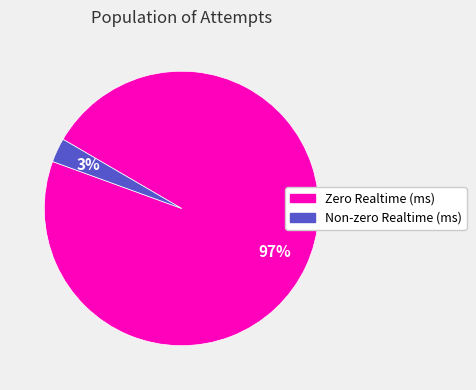

Does any single category account for the majority?

Yes